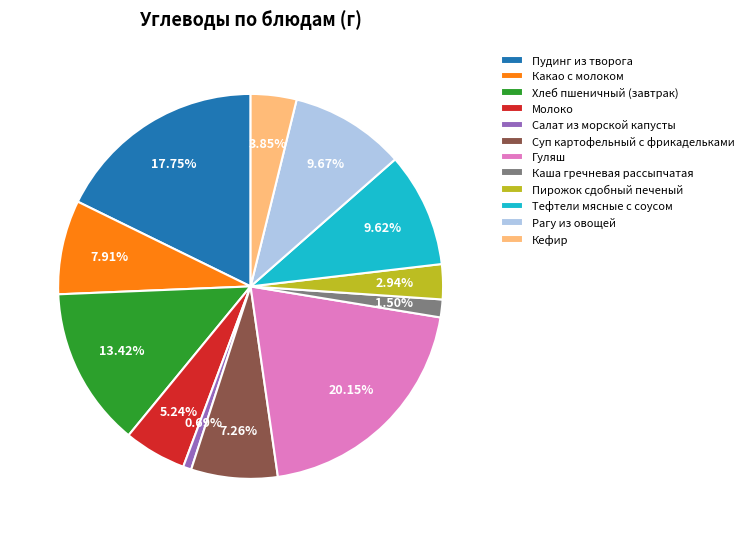

To the nearest percent, what is the combined percentage of Пудинг из творога and Тефтели мясные с соусом?

27%